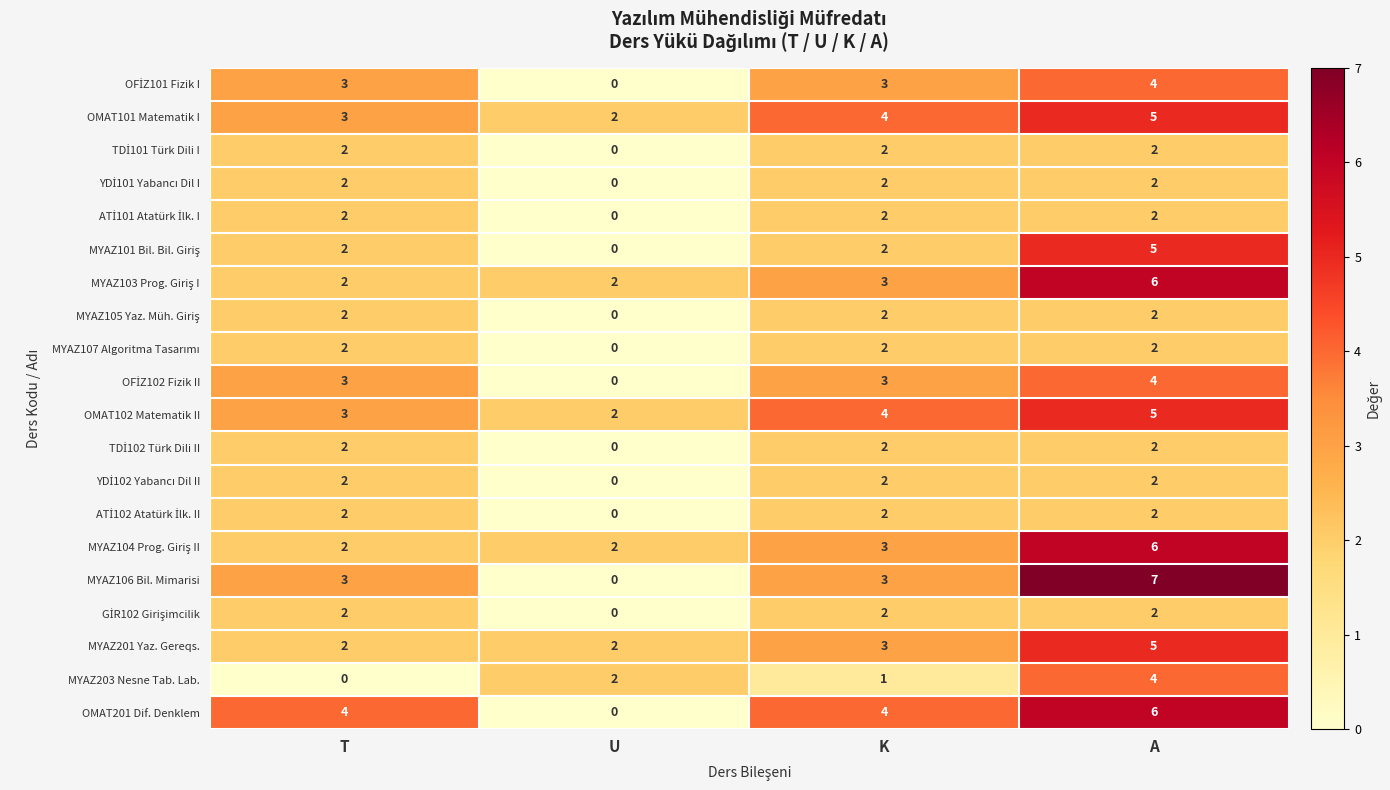

What is the difference between the maximum and minimum values in the MYAZ203 Nesne Tab. Lab. series?

4